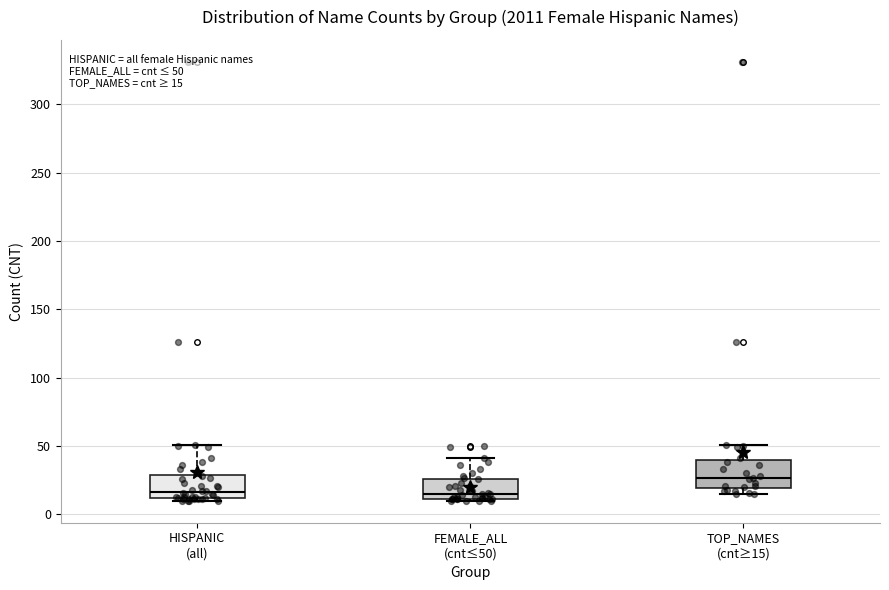

Which box has the highest median line?

TOP_NAMES (cnt≥15)